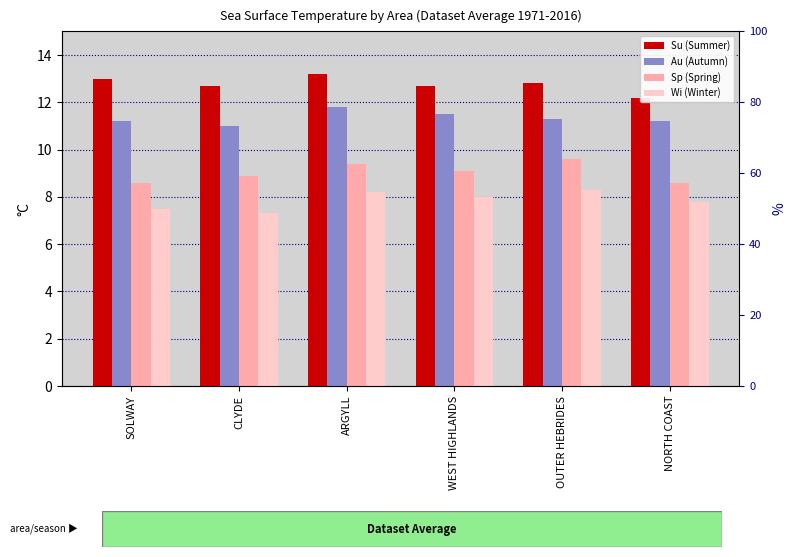

How many bars are there in each group?

4